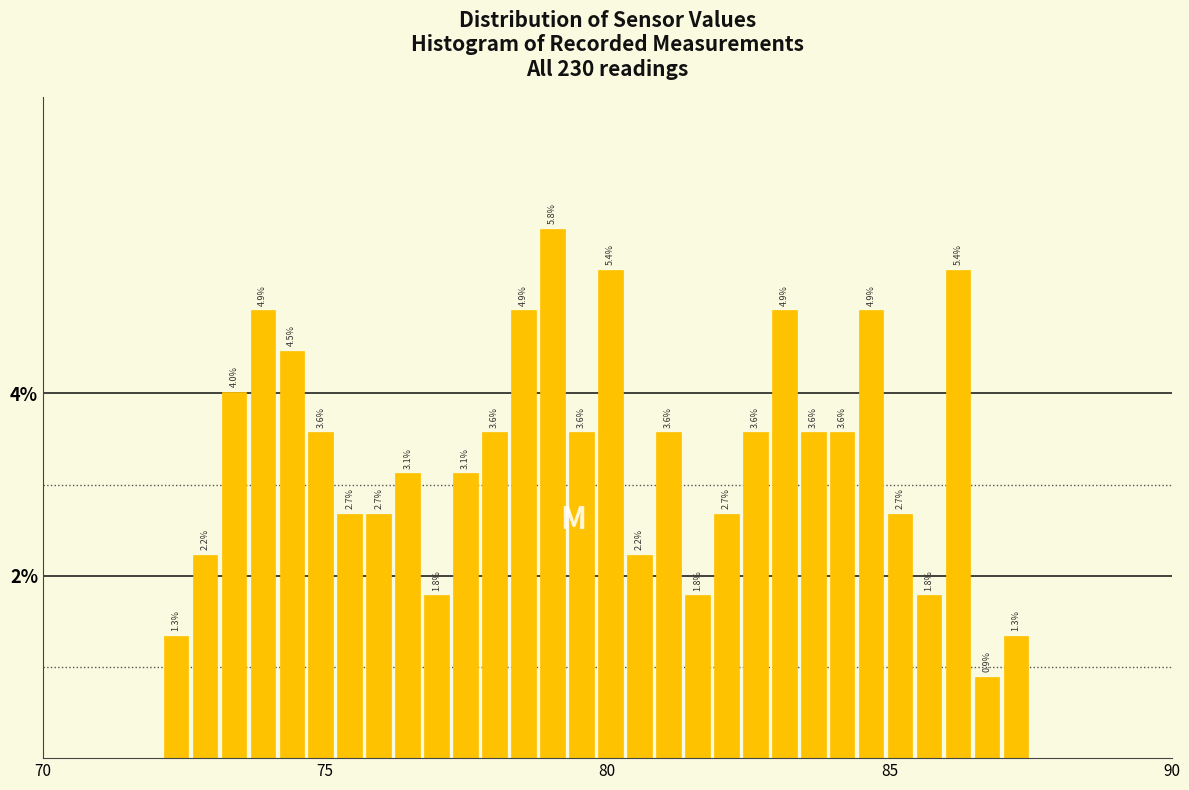

Around what value on the x-axis is the tallest bar? Give the approximate position of its centre, as read against the axis.

79.0